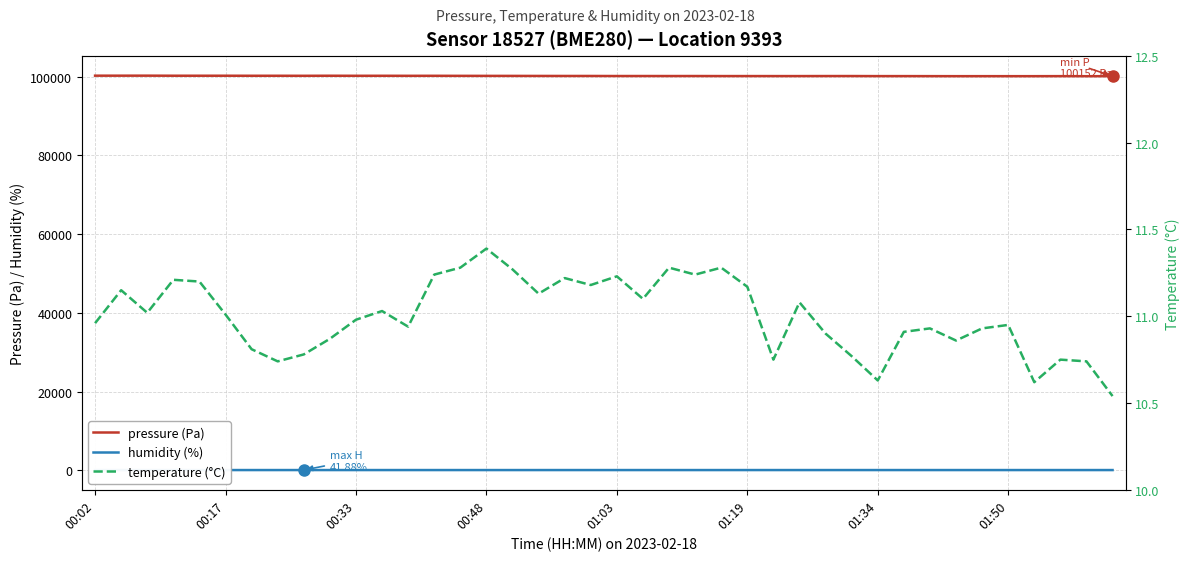

True or false: pressure (Pa) has more than 1 points higher than both neighbors.

True